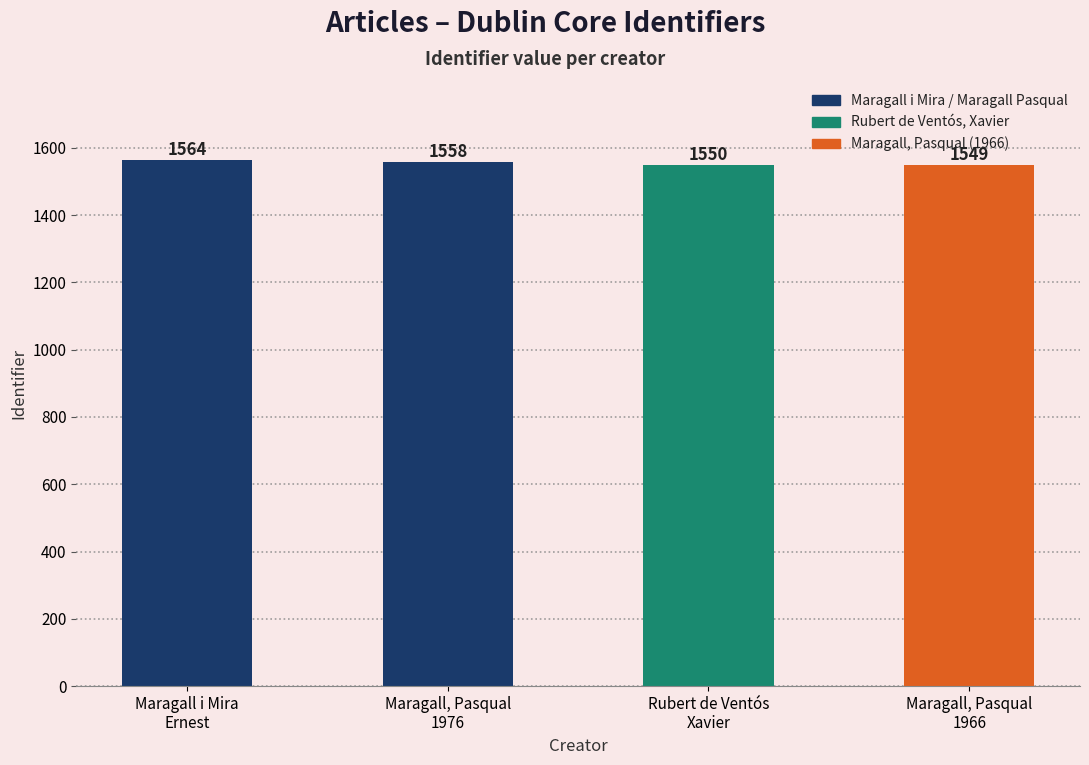

Is it true that the value at Maragall, Pasqual
1966 is 2296?

False